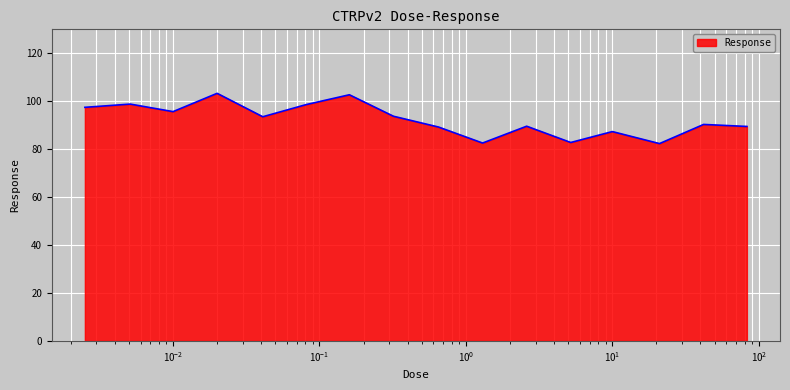

What is the minimum value shown in the chart?

82.3